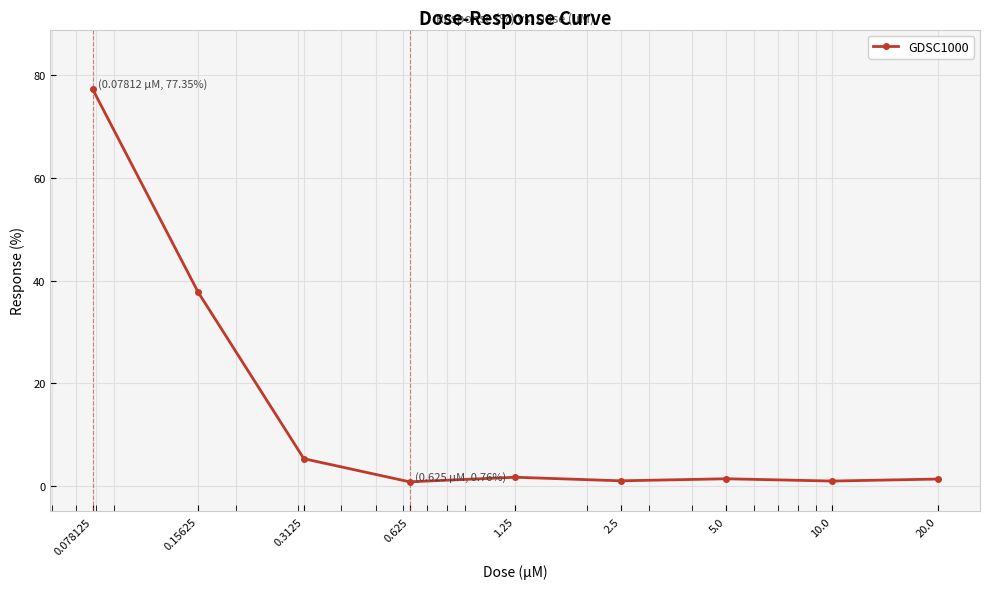

What is the maximum value shown in the chart?

77.3